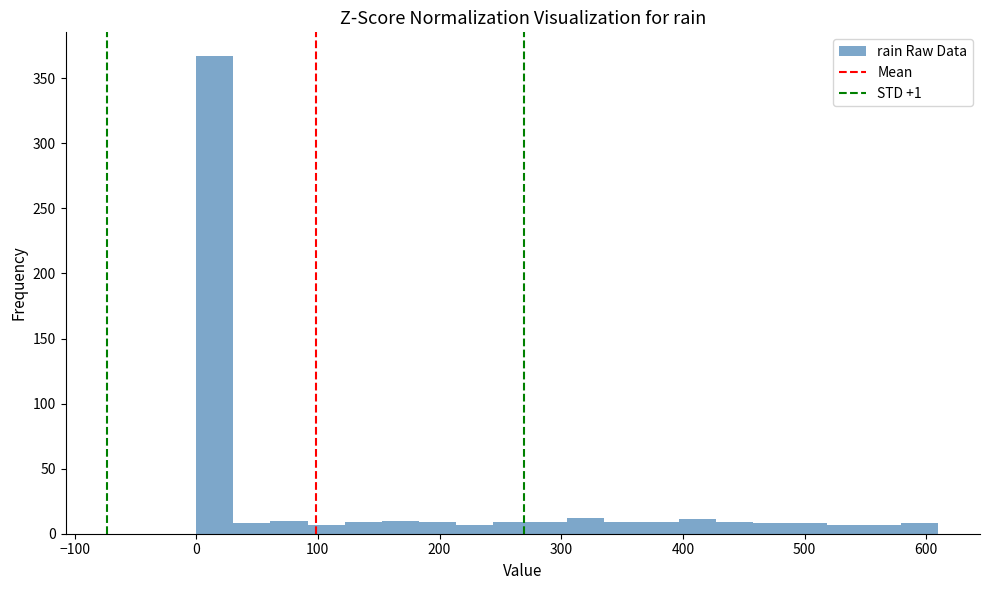

Around what value on the x-axis is the tallest bar? Give the approximate position of its centre, as read against the axis.

20